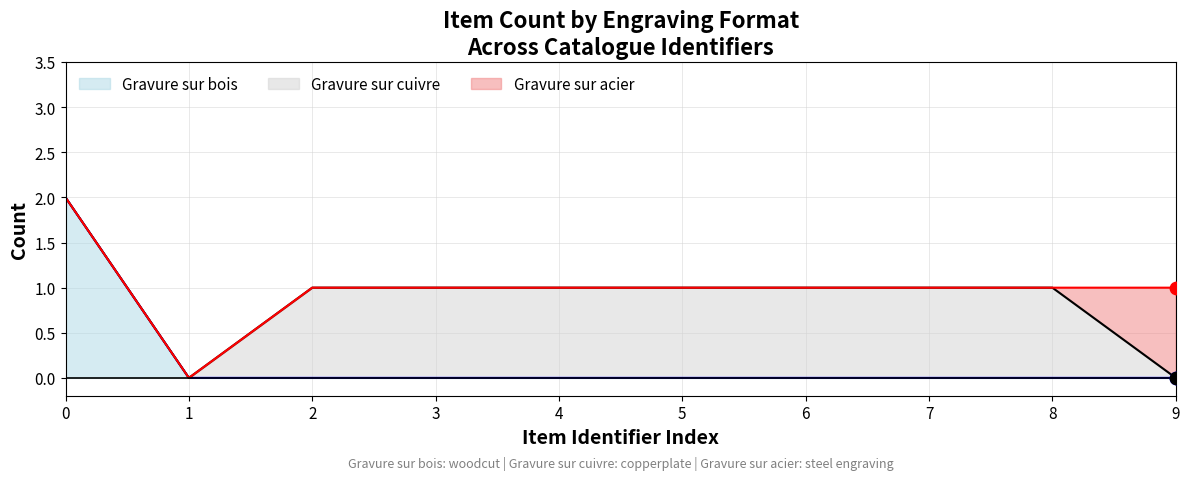

What are all the series names shown in the legend?

Gravure sur bois, Gravure sur cuivre, Gravure sur acier